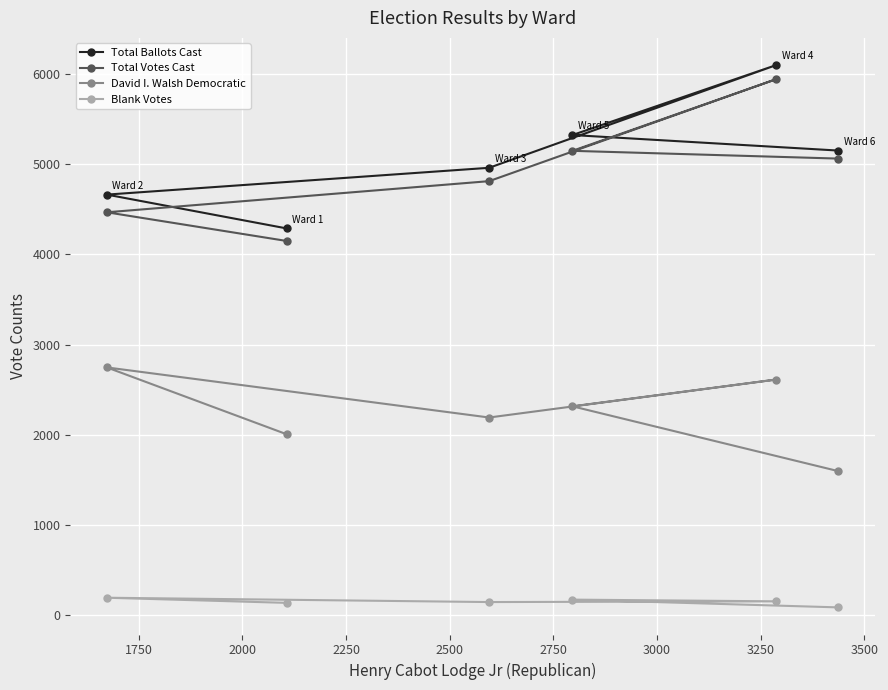

Reading right to left, transcribe all the data shown in this chart.

Total Ballots Cast: 5151	5323	6099	4960	4663	4288
Total Votes Cast: 5062	5148	5943	4812	4467	4149
David I. Walsh Democratic: 1599	2317	2614	2193	2748	2007
Blank Votes: 89	175	156	148	196	139